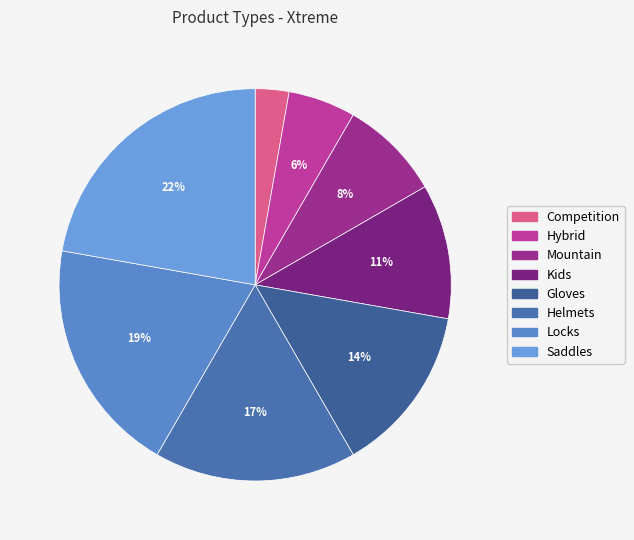

Which category has the biggest portion of the pie?

Saddles